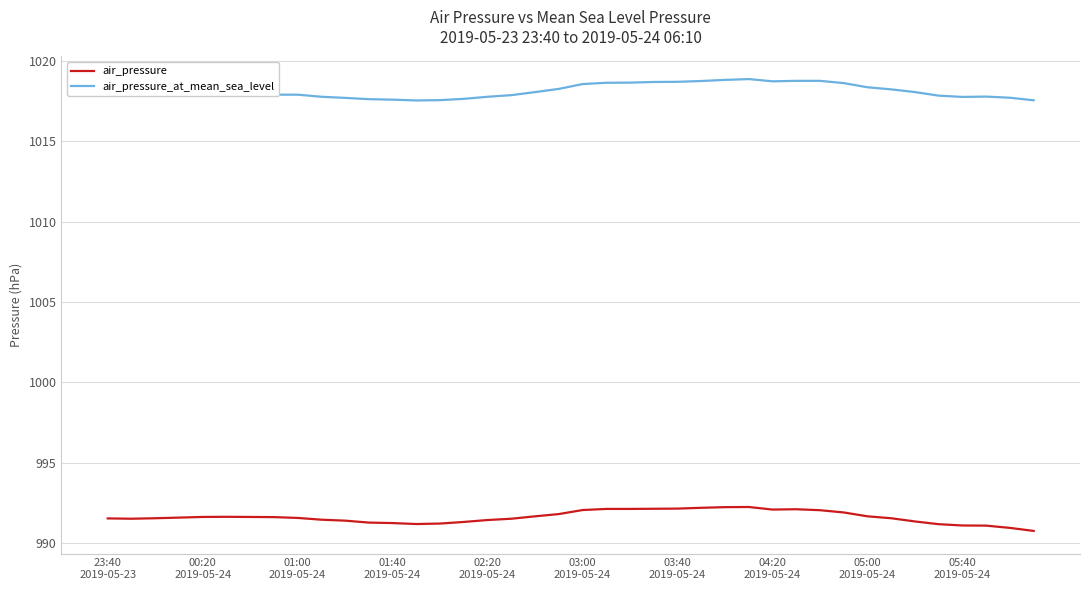

Rank the series by their average value, from lowest to highest.

air_pressure, air_pressure_at_mean_sea_level